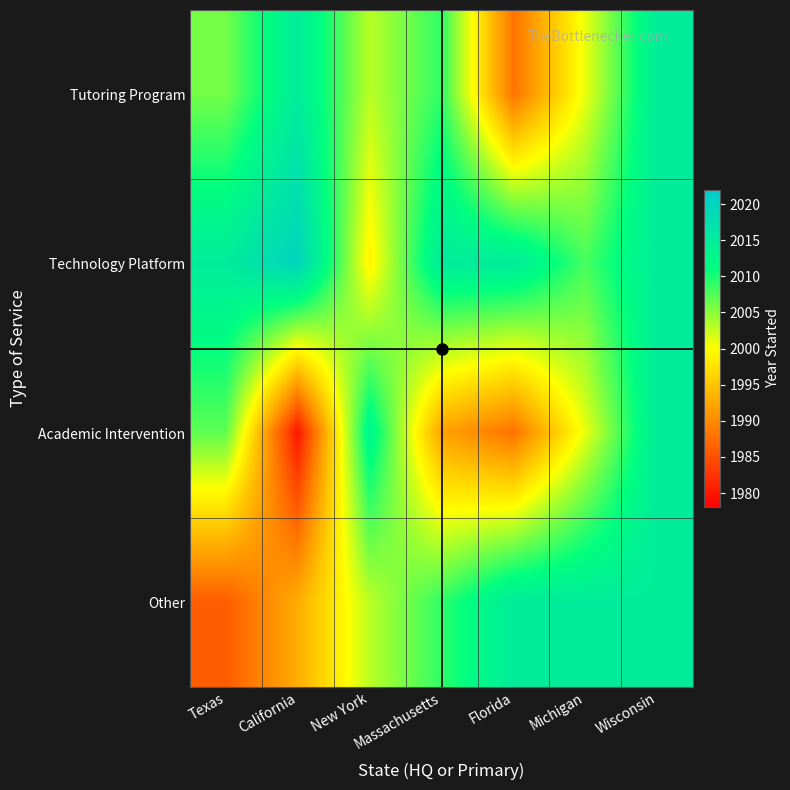

Which series has the largest range (max minus min)?

Academic Intervention